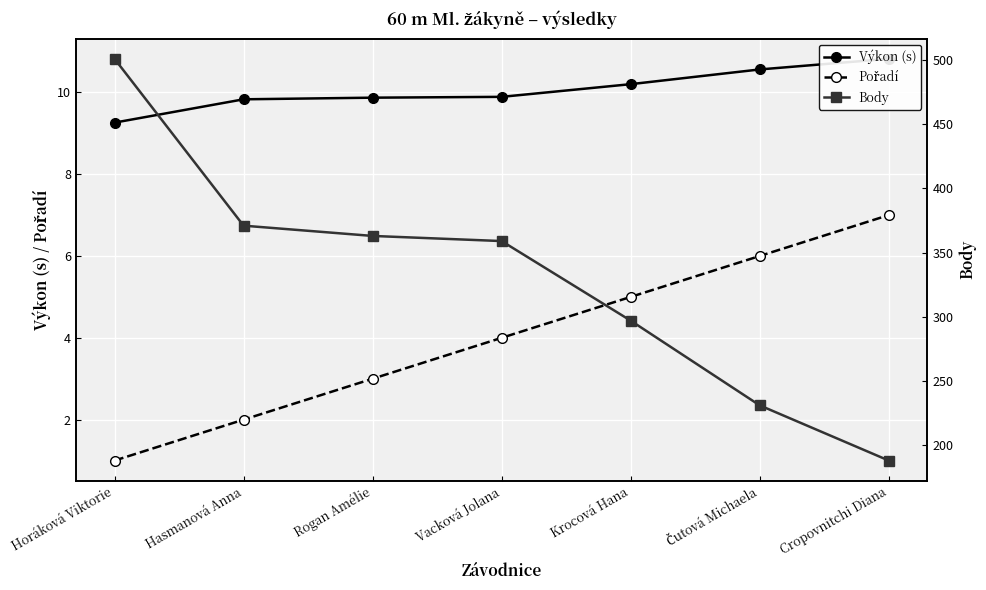

Is it true that Výkon (s) equals 3.6 at Čutová Michaela?

False